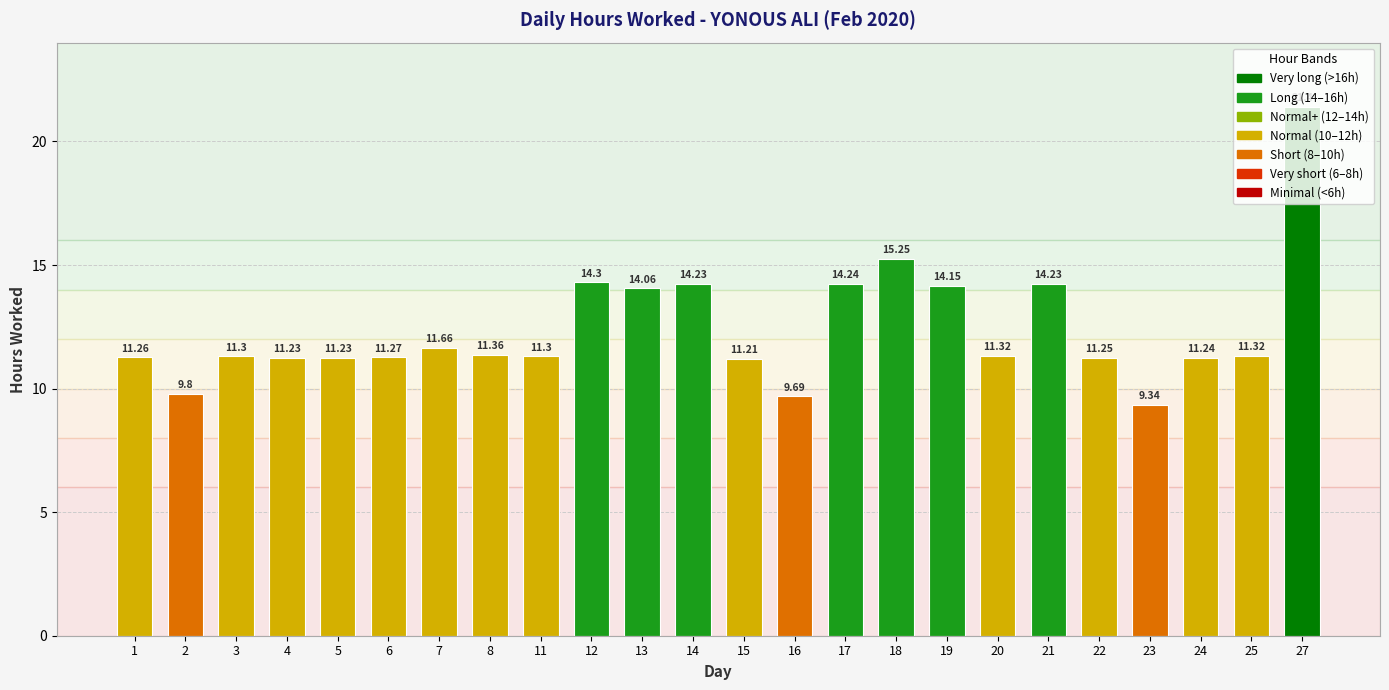

What is the difference between the values at 27 and 11?

10.1